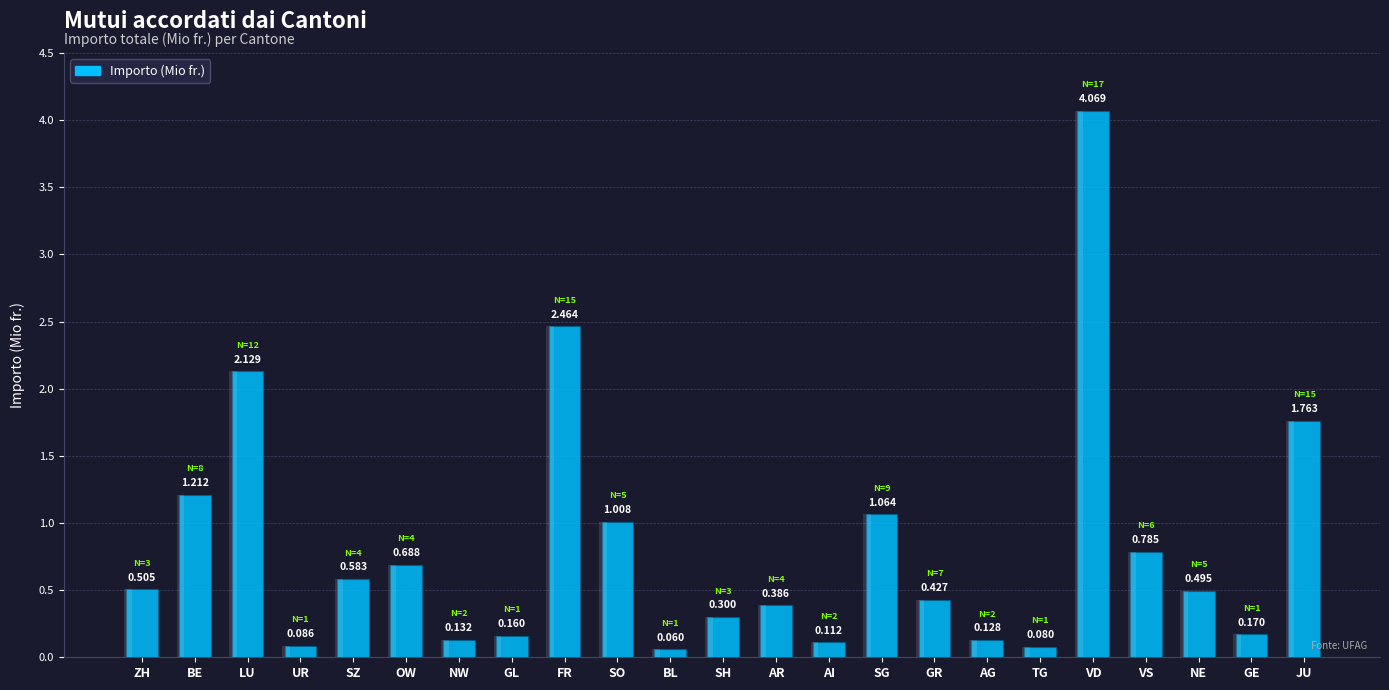

Read the value at BE.

1.2